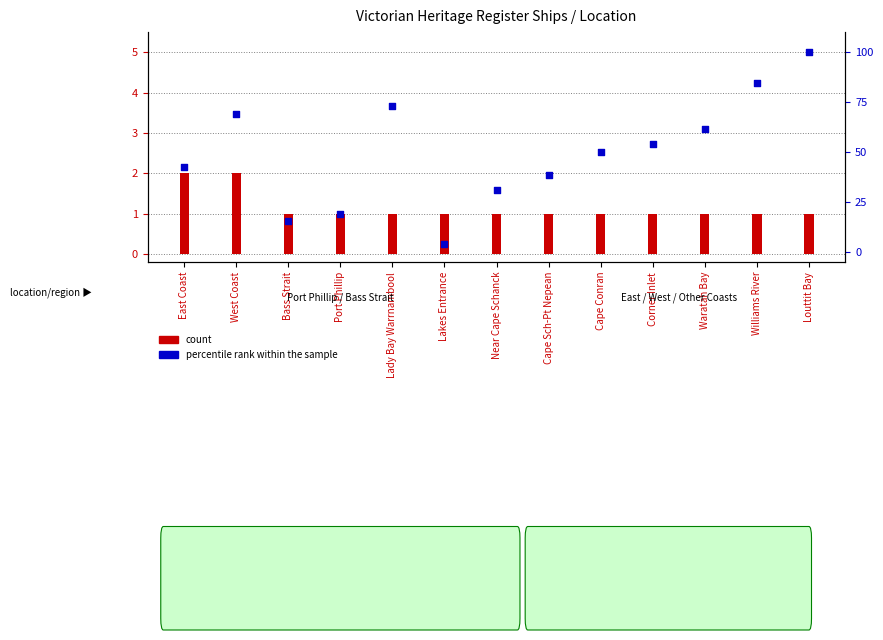

Which series has the largest Y range (max minus min)?

percentile rank within the sample